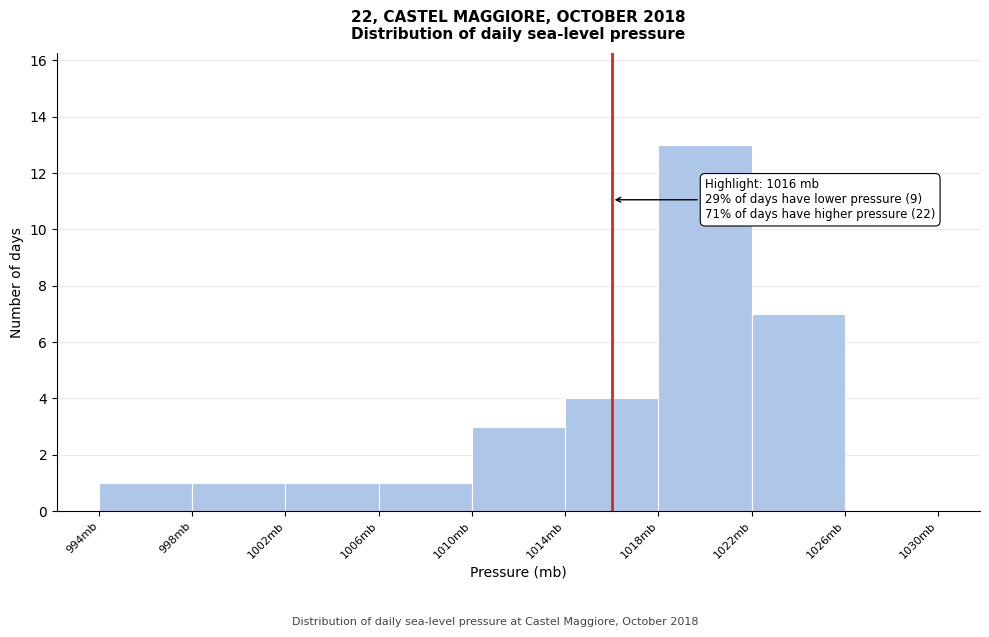

Over which range of the x-axis is the bar tallest?

1018 to 1022